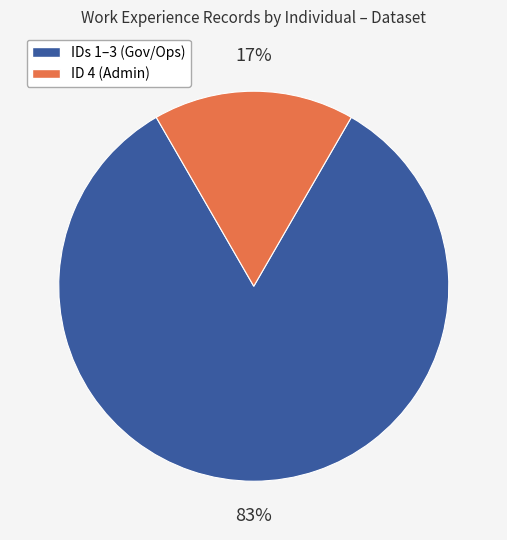

Count the number of slices in the pie.

2